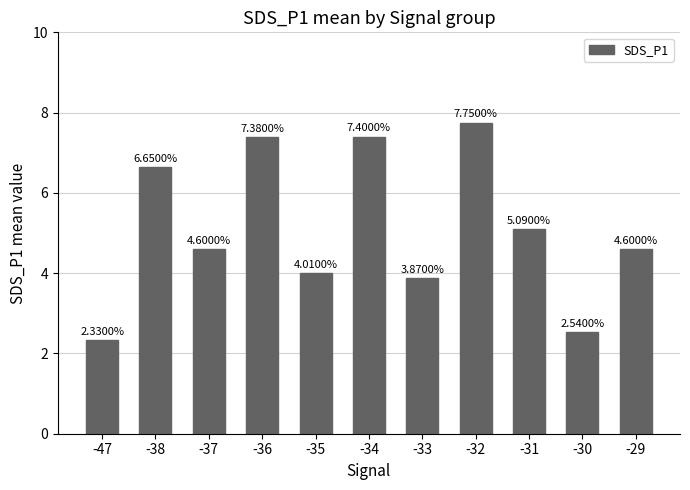

At which label does the data first exceed 4?

-38